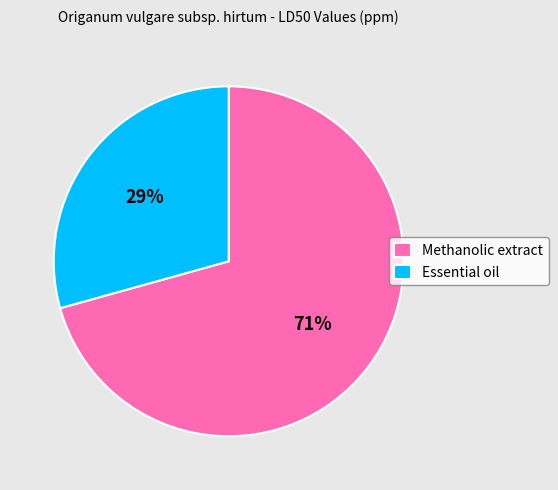

What is the ratio of the value at Essential oil to the value at Methanolic extract?

0.4